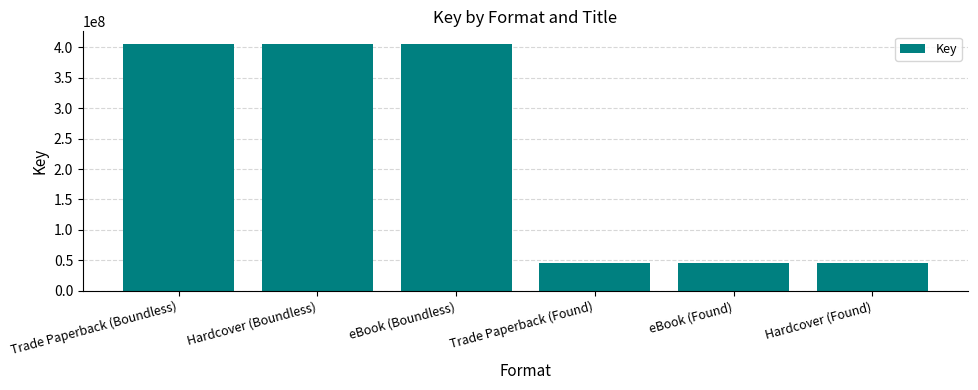

What is the value of the 4th bar from the left?

45253495